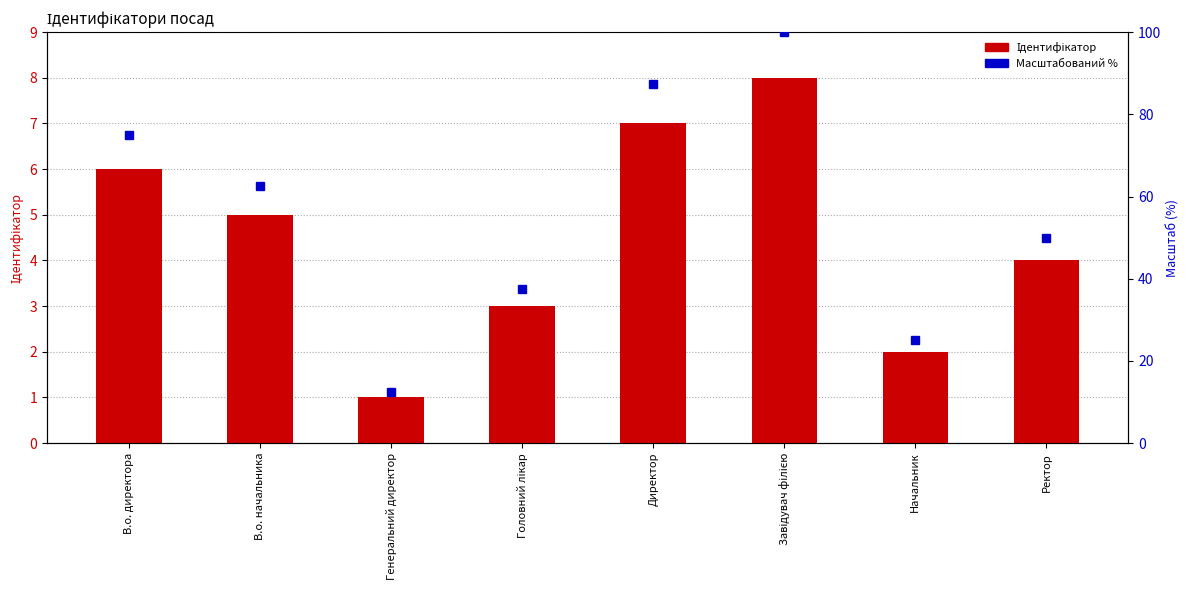

Rank the categories by Ідентифікатор value from highest to lowest.

Завідувач філією, Директор, В.о. директора, В.о. начальника, Ректор, Головний лікар, Начальник, Генеральний директор